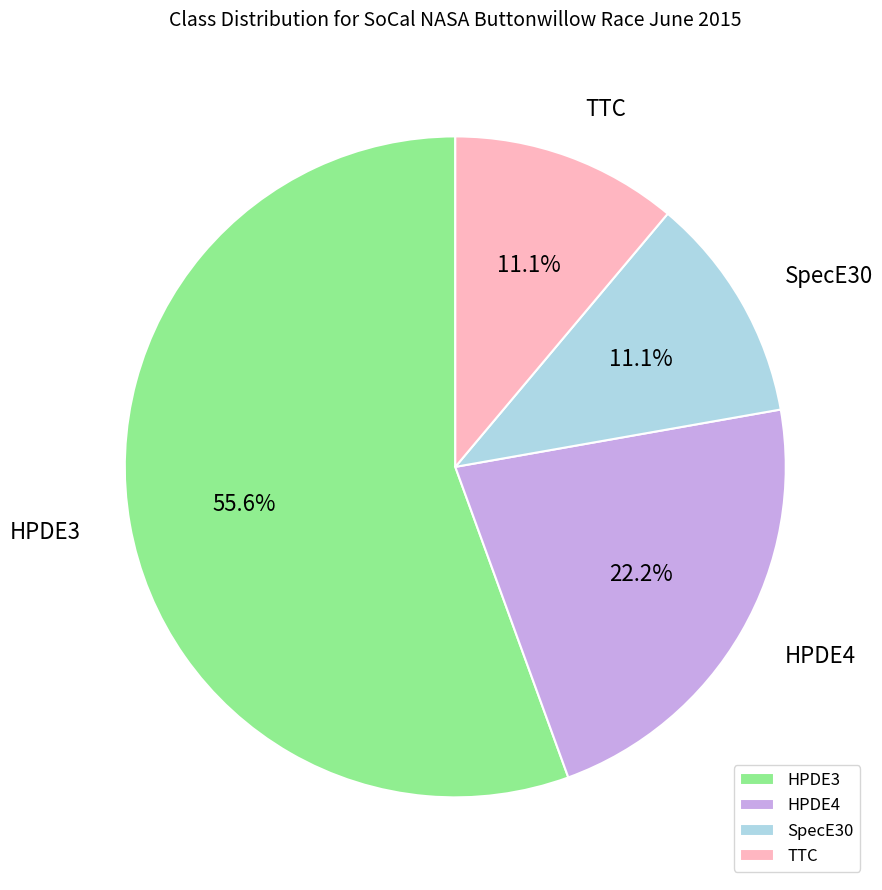

How many slices are in this pie chart?

4